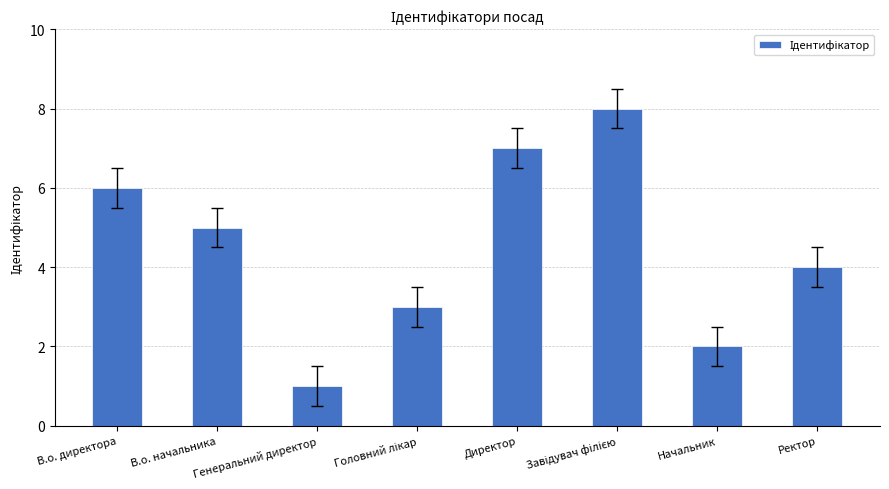

What is the difference between the maximum and minimum values?

7